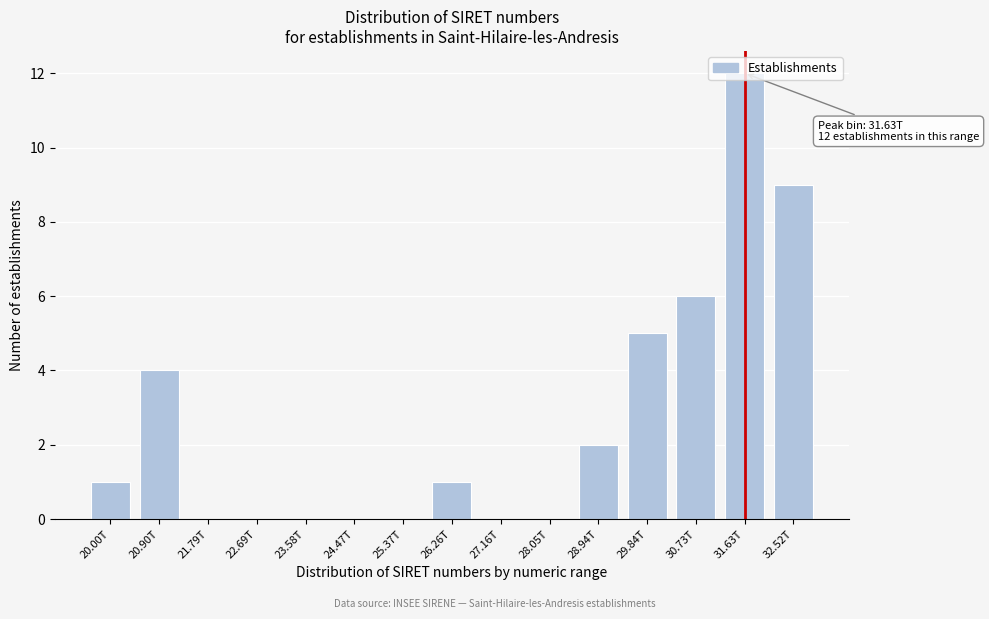

What is the sum of all values?

40